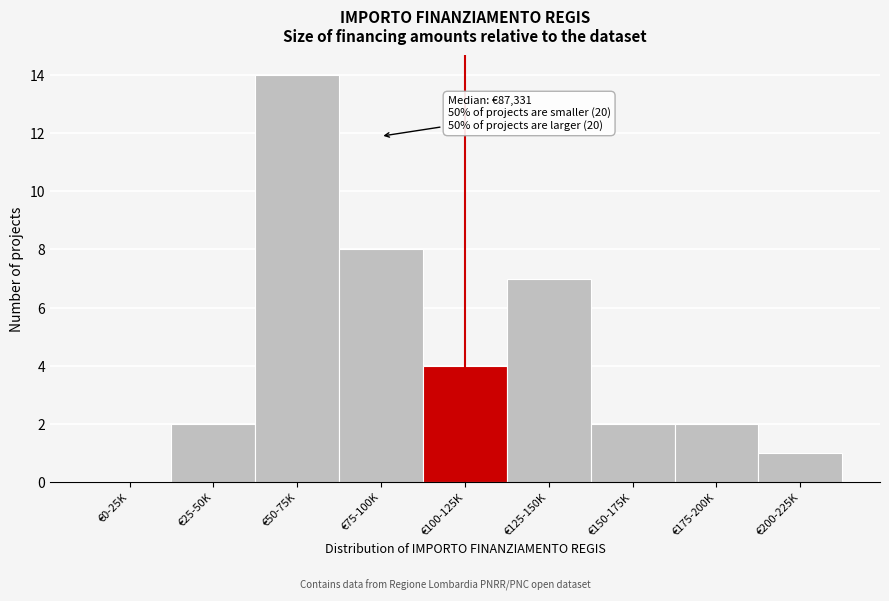

Reading left to right, what are all the values shown in this chart?

€0-25K=0	€25-50K=2	€50-75K=14	€75-100K=8	€100-125K=4	€125-150K=7	€150-175K=2	€175-200K=2	€200-225K=1